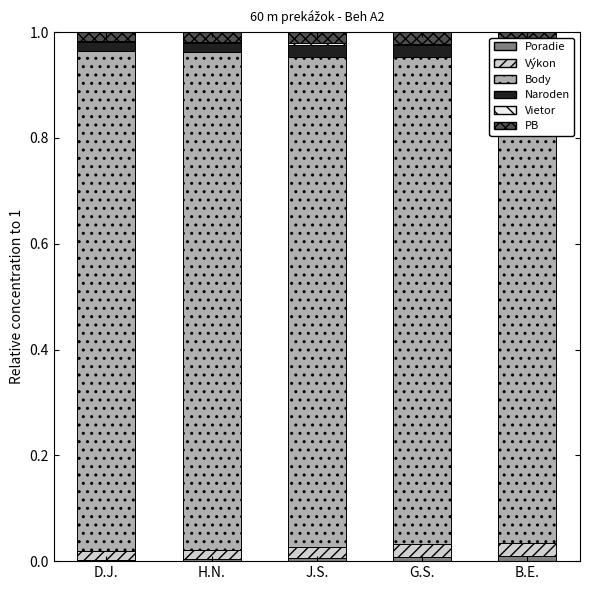

At which label is Naroden closest to 0?

D.J.